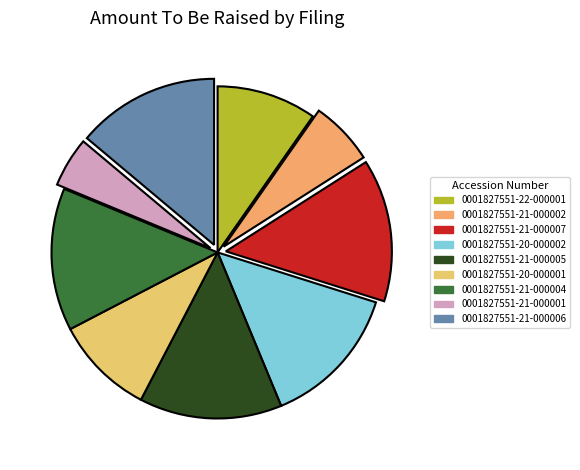

To the nearest percent, what is the difference between the largest and smallest slice percentages?

9%